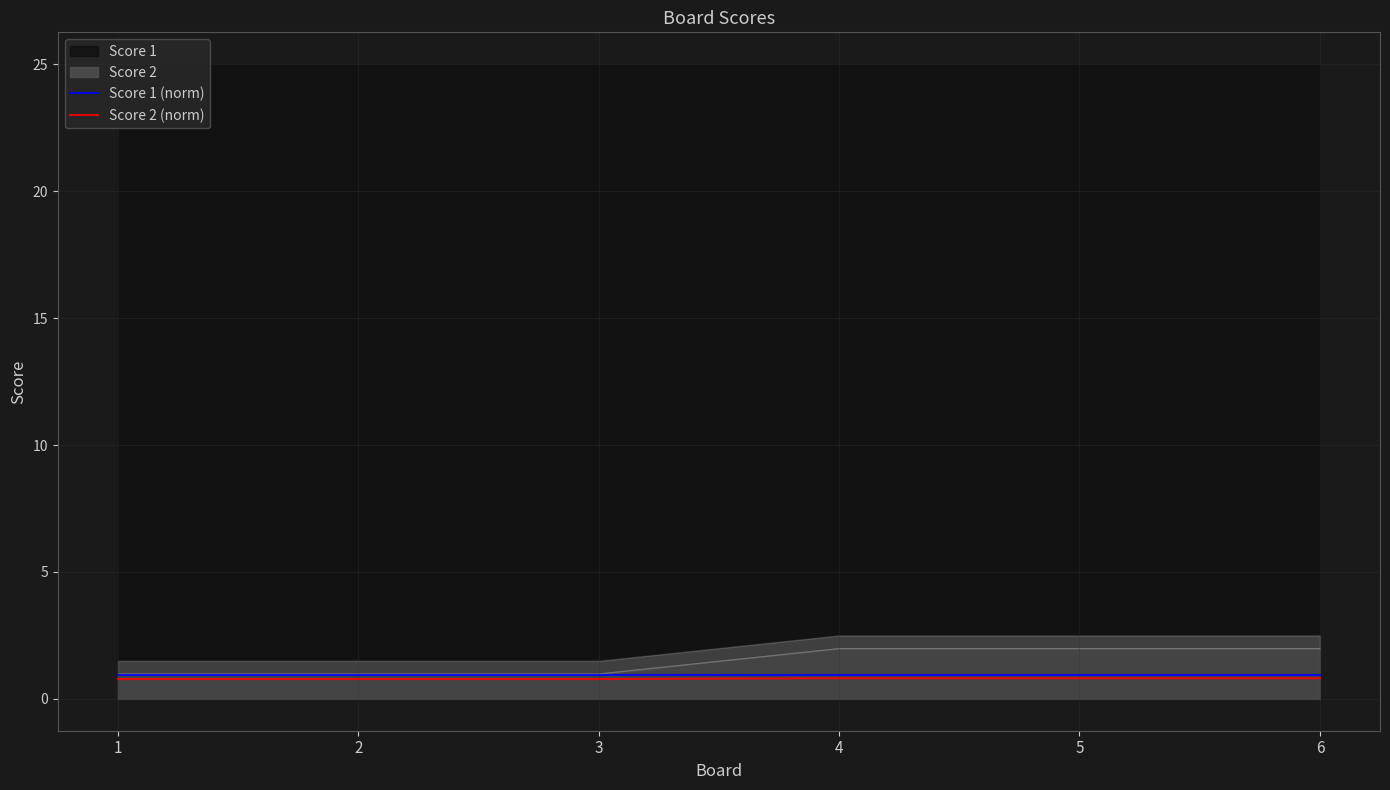

What is the total value across all series at 3?

1.7